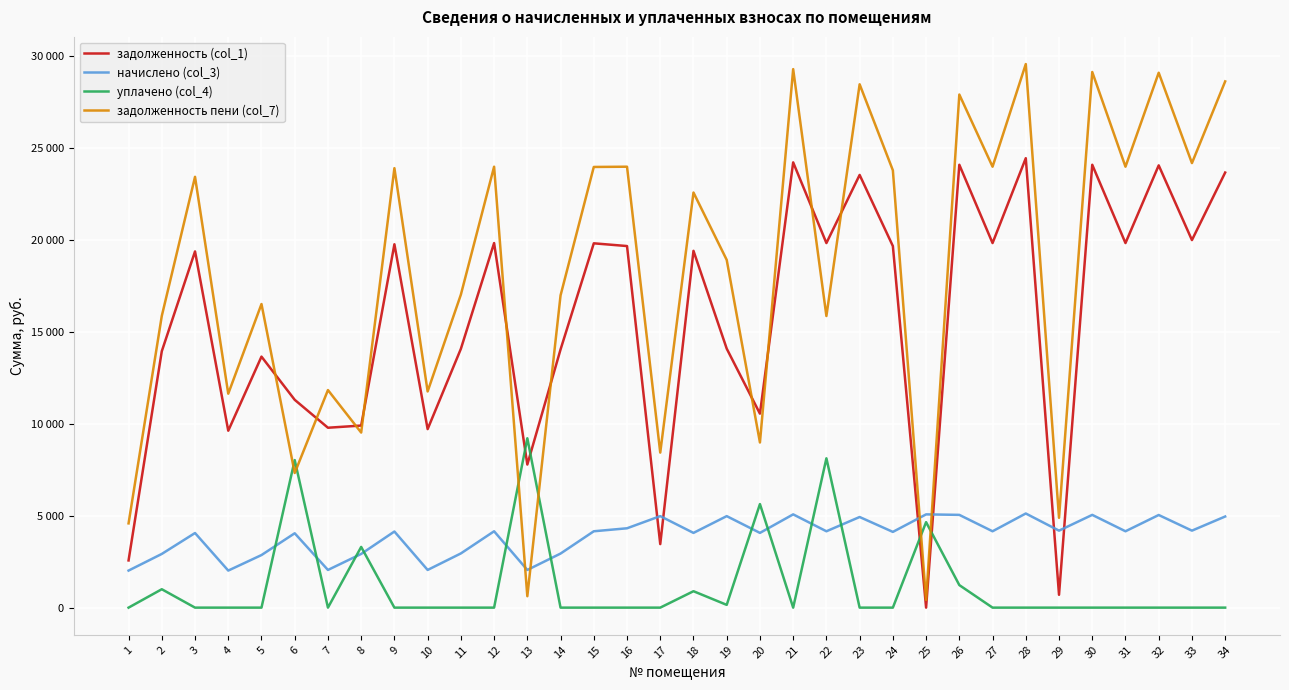

Where do начислено (col_3) and задолженность (col_1) first cross each other?

16 and 17